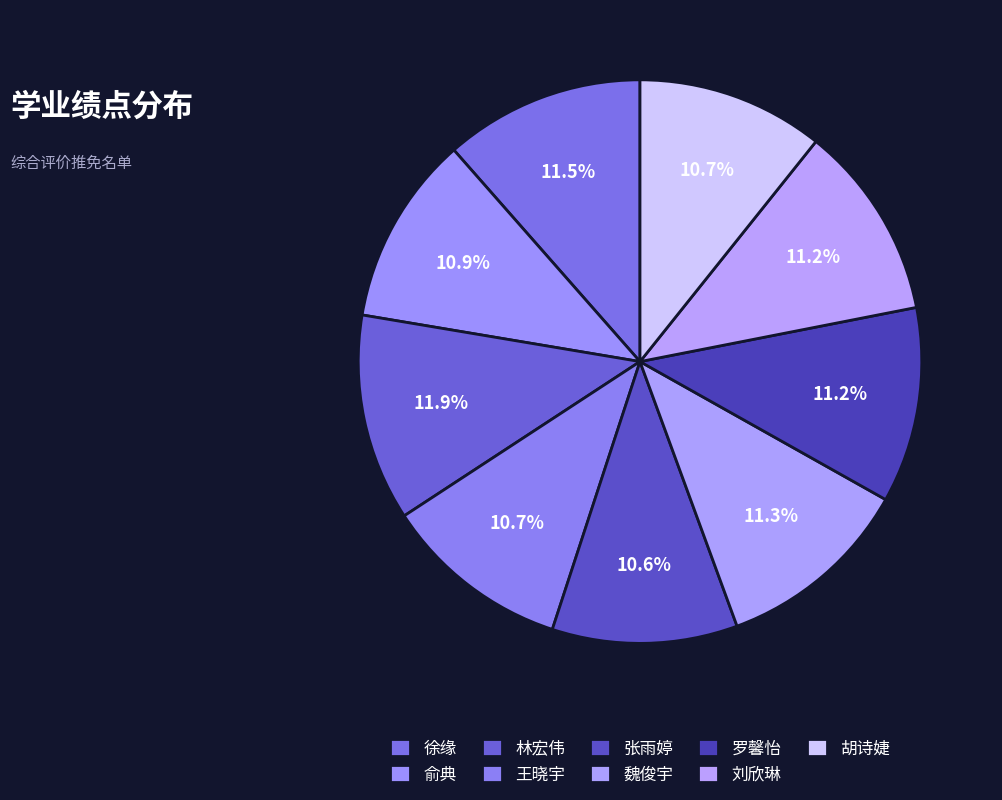

What percentage is NOT represented by 刘欣琳?

88.8%